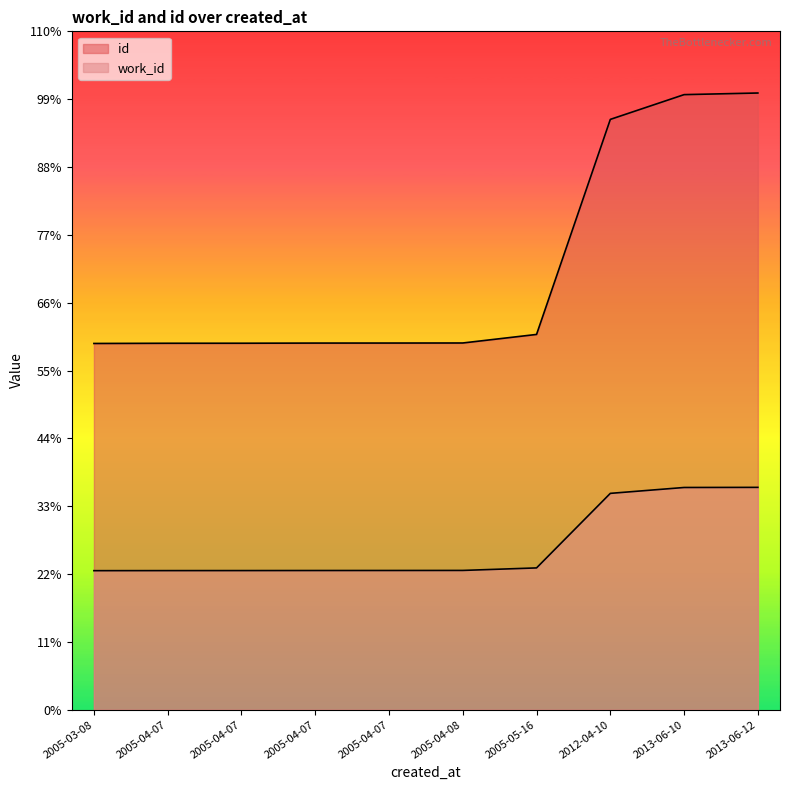

Is it true that id equals 6926 at 2005-04-07?

False